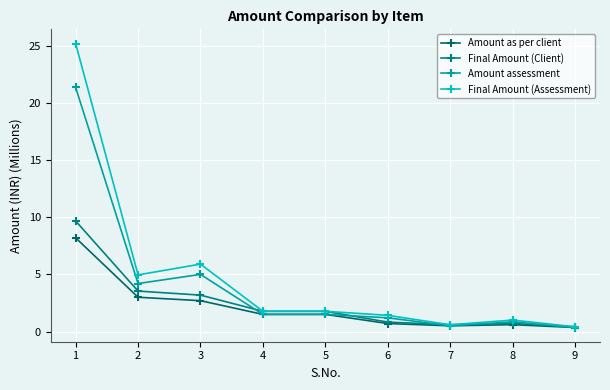

At which category is the sum across all series the highest?

1